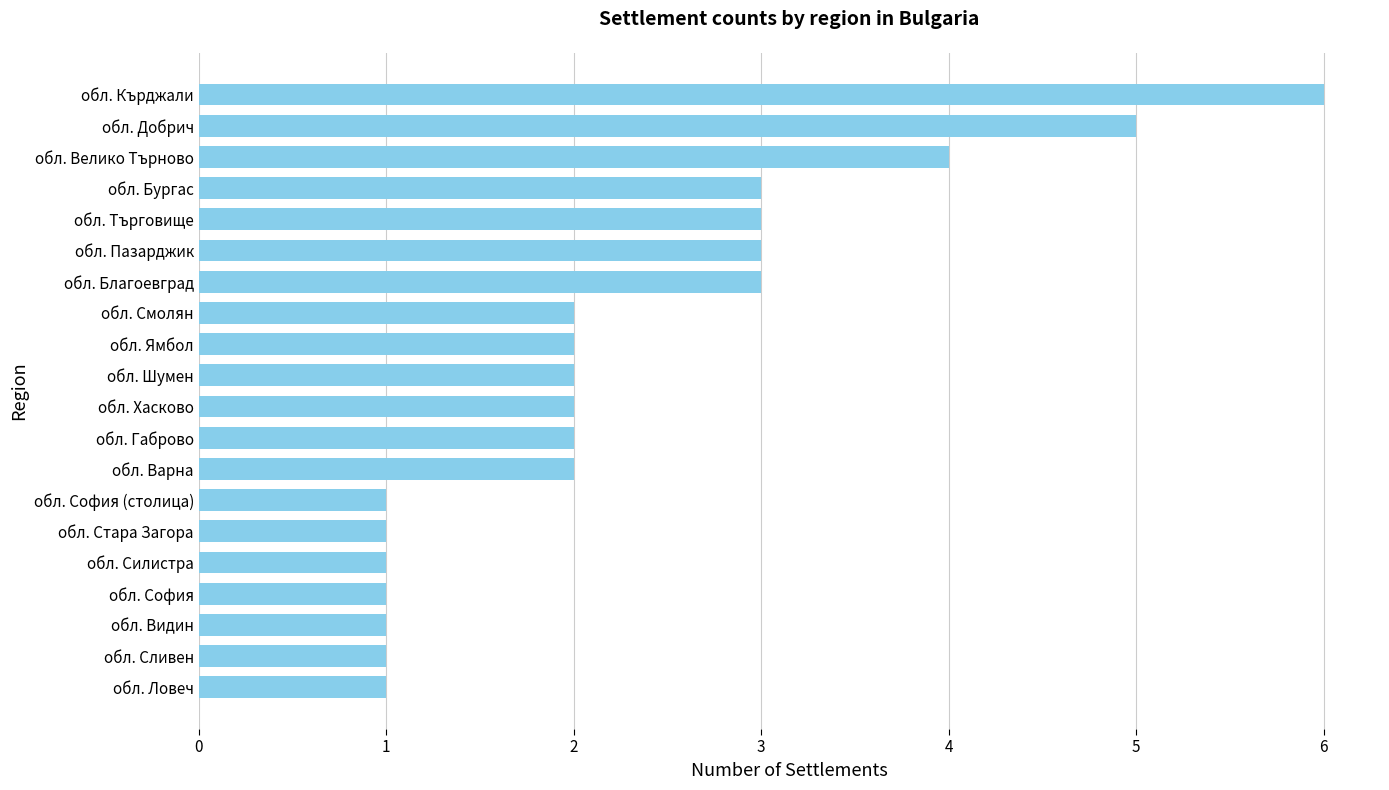

Which has a higher value, обл. Силистра or обл. Варна?

обл. Варна